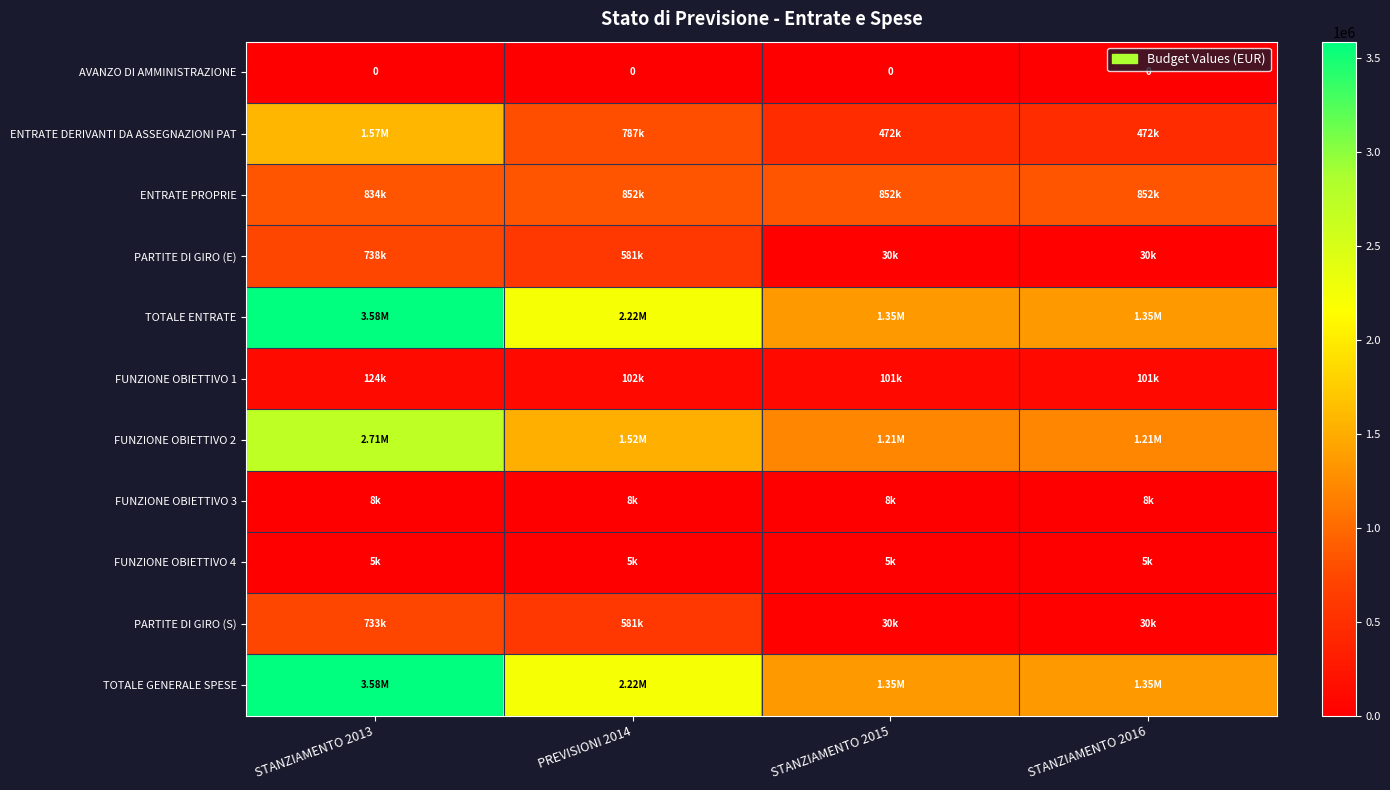

How many series are shown in this chart?

11